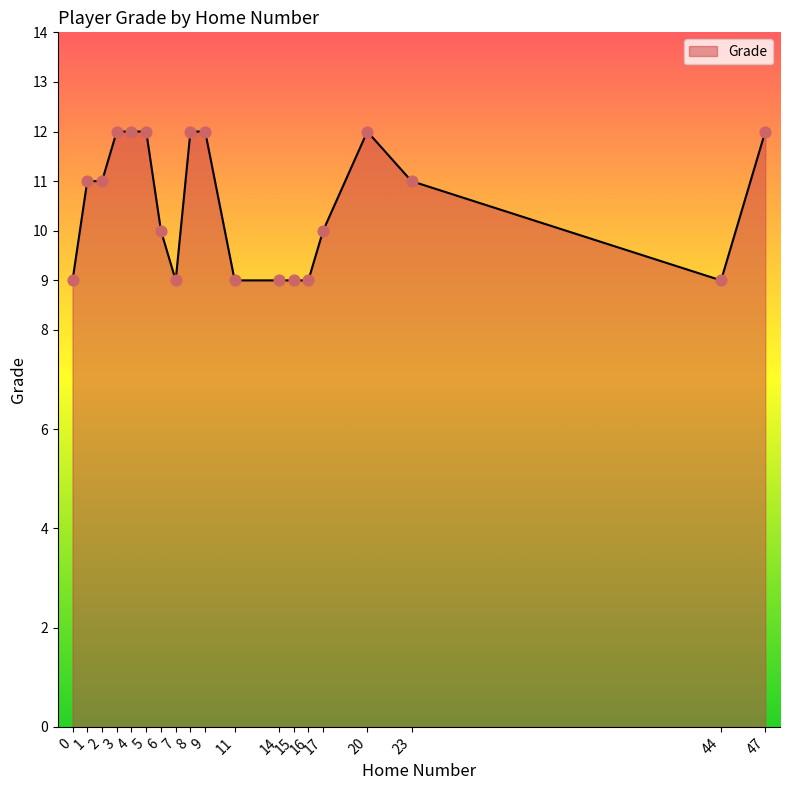

What is the change in value from 1 to 11?

-2